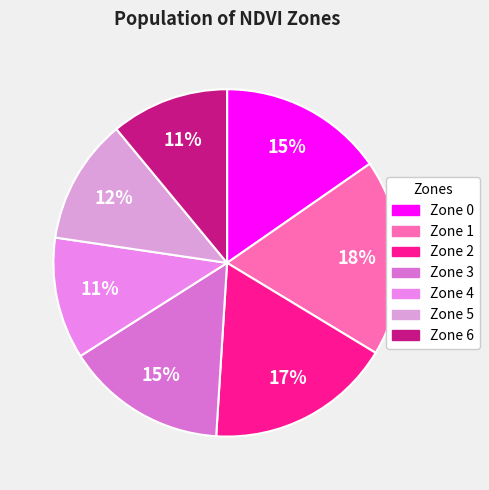

What is the ratio of the value at Zone 4 to the value at Zone 6?

1.0